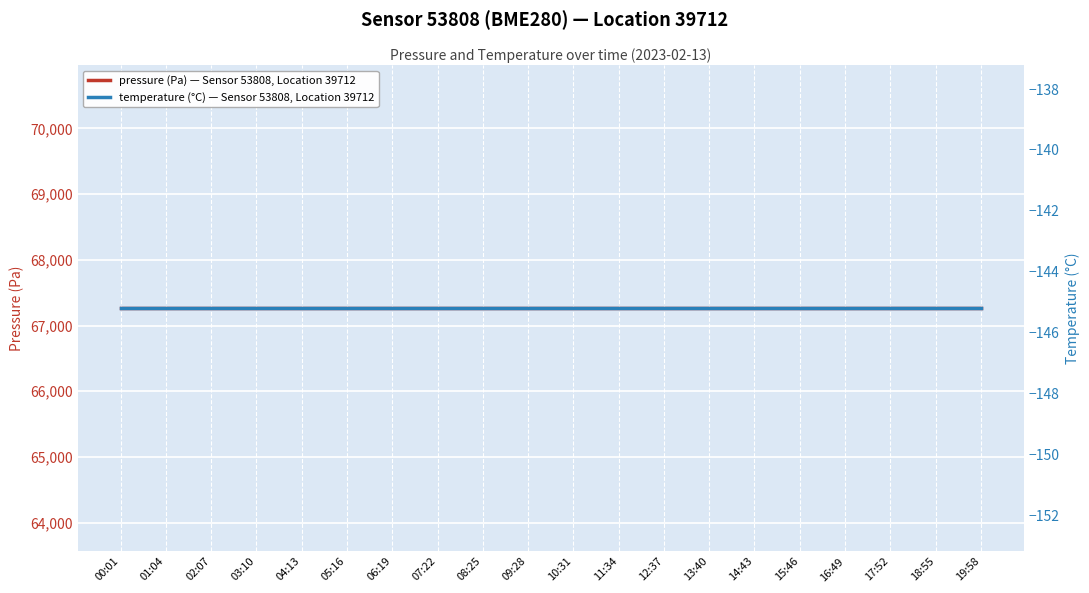

Rank the series by their average value, from lowest to highest.

temperature (°C) — Sensor 53808, Location 39712, pressure (Pa) — Sensor 53808, Location 39712